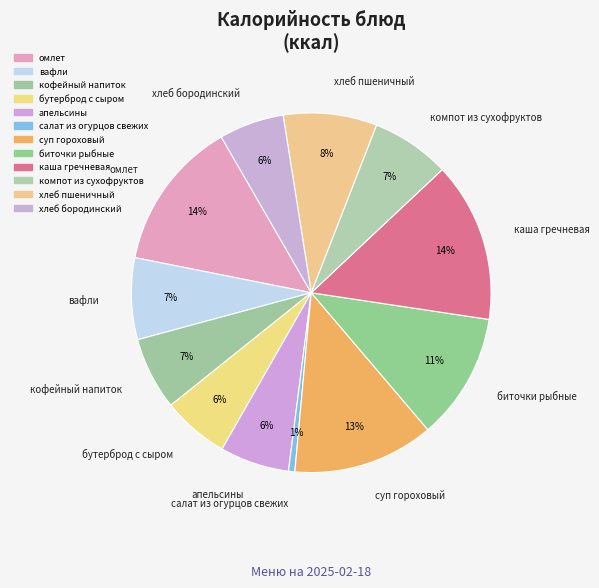

What is the change in value from салат из огурцов свежих to компот из сухофруктов?

+90.5